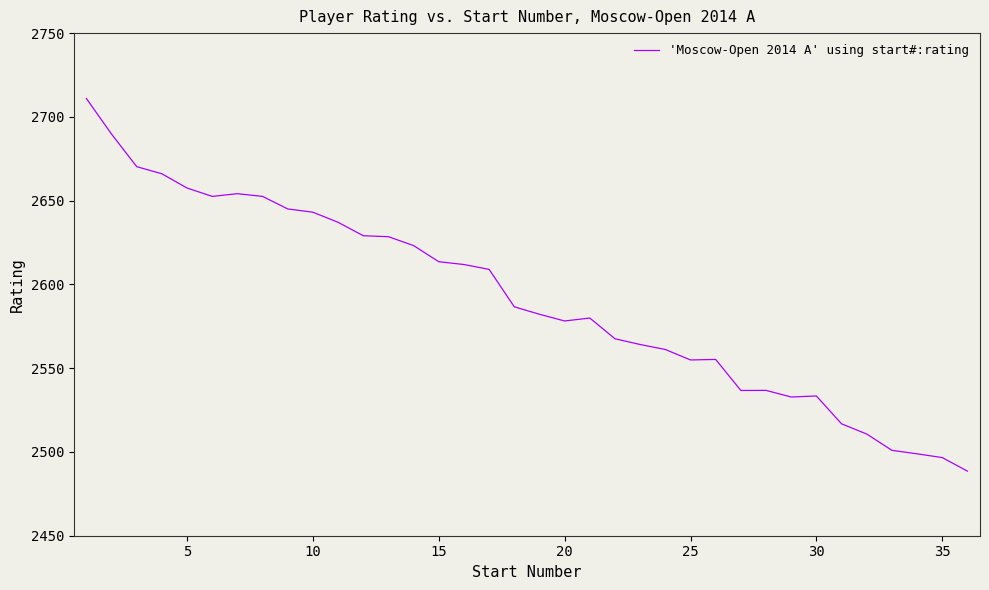

What is the smallest value displayed?

2488.6